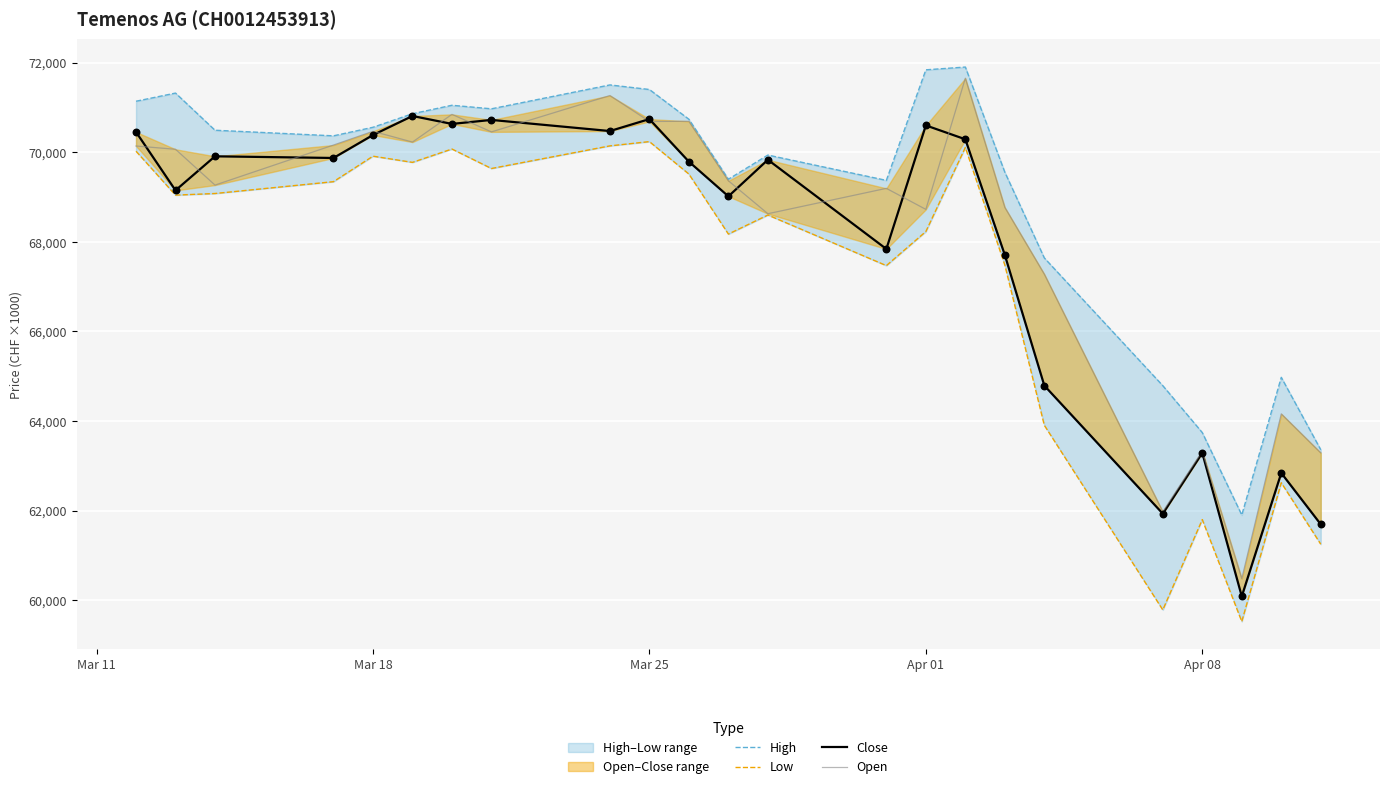

Which series contains the highest Y value?

High